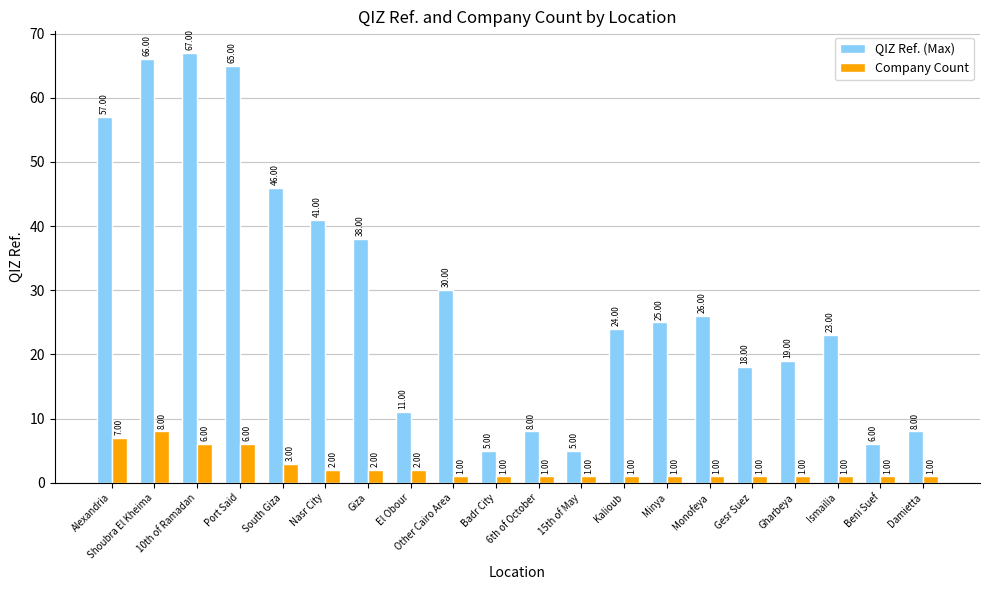

At how many categories does at least one series exceed 35?

7